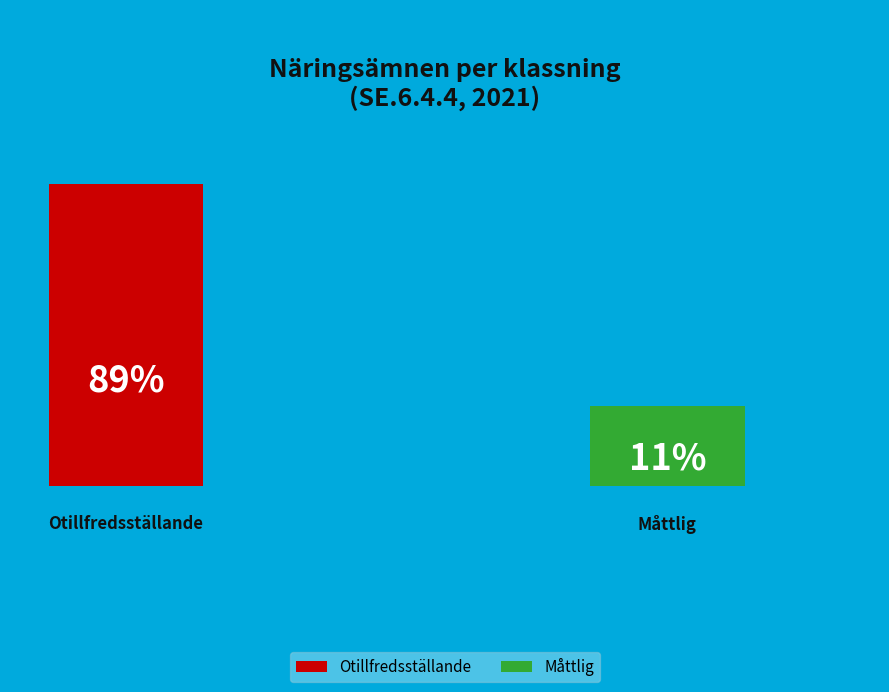

Does any single category account for the majority?

Yes